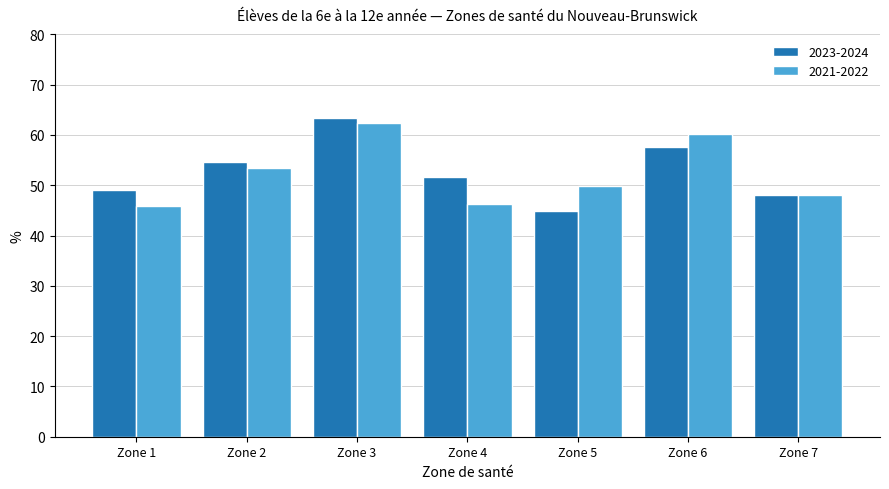

The 2023-2024 series shows 32.7 at Zone 1. True or false?

False